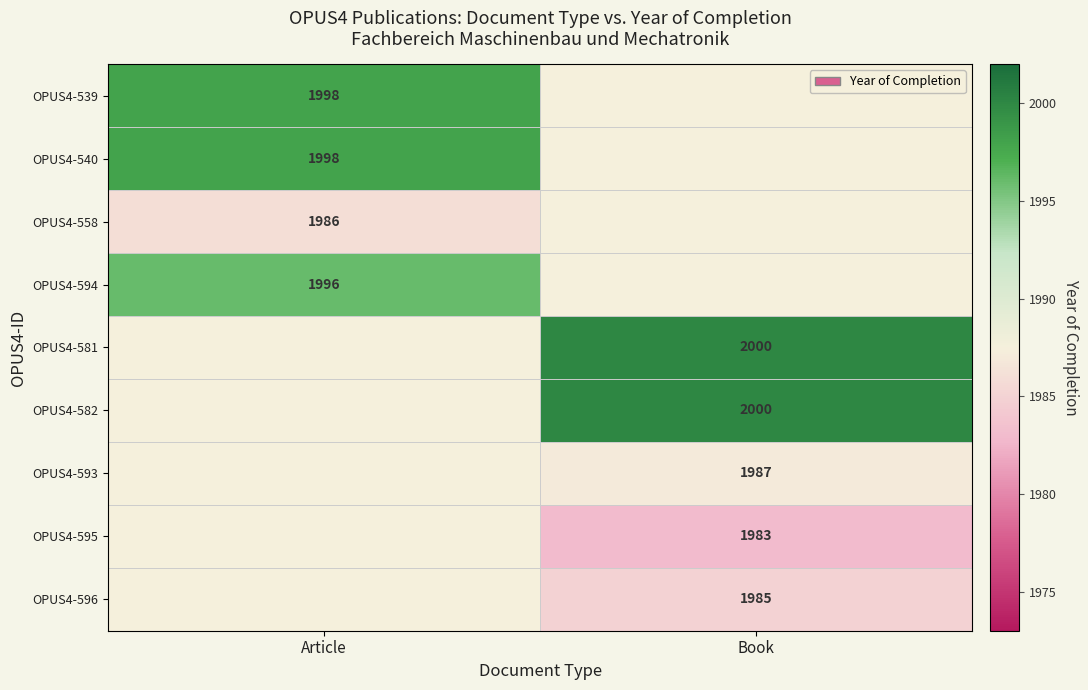

True or false: OPUS4-582 has a value of 549 at Book.

False